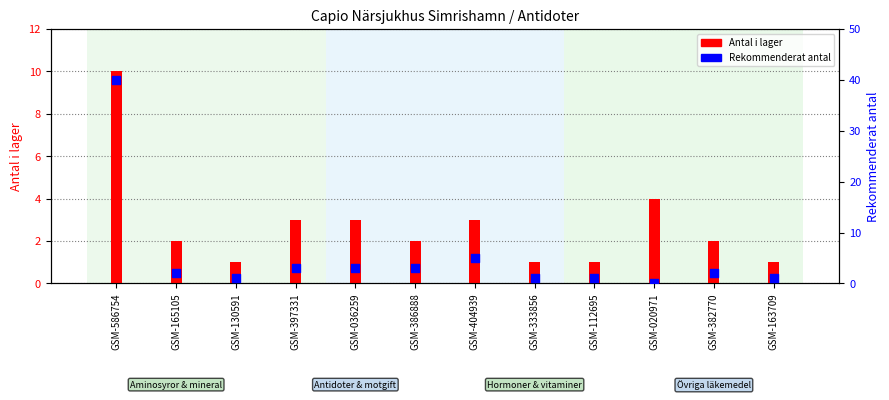

Is the value of Antal i lager at GSM-165105 greater than the value of Rekommenderat antal at GSM-404939?

No